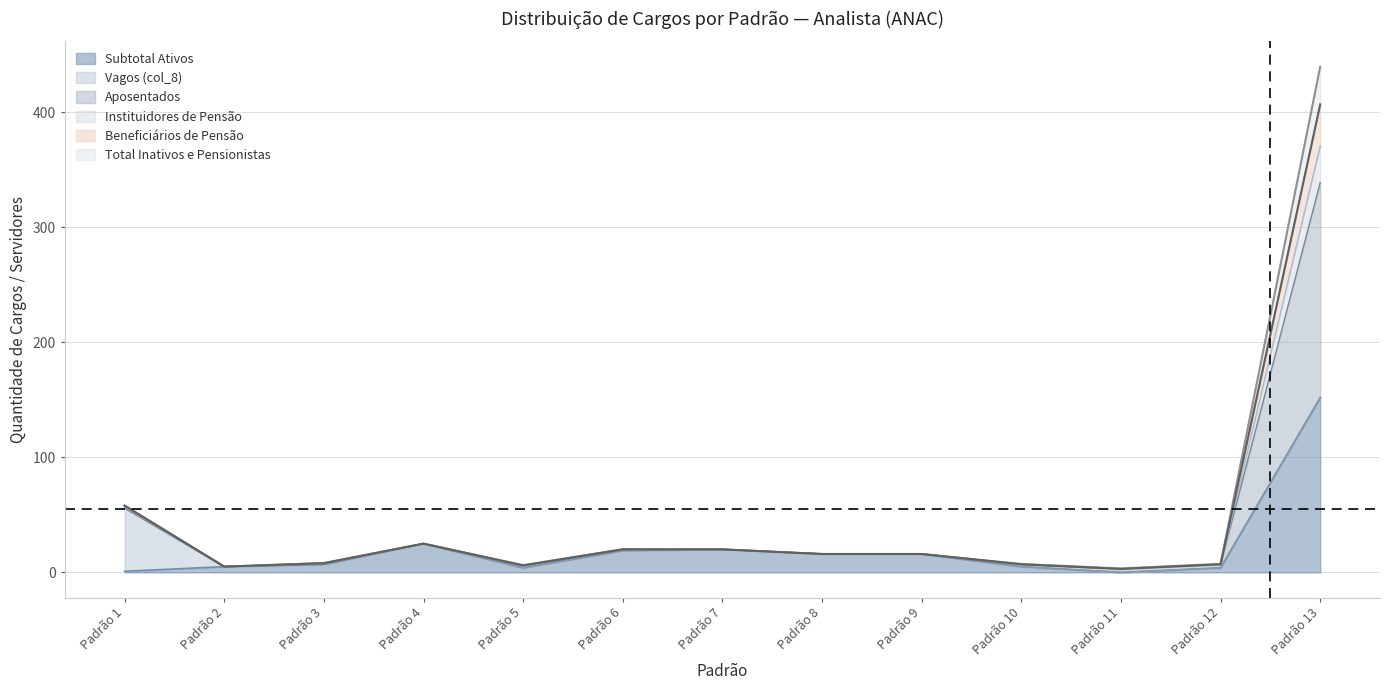

Which category has the highest value in the Subtotal Ativos series?

Padrão 13